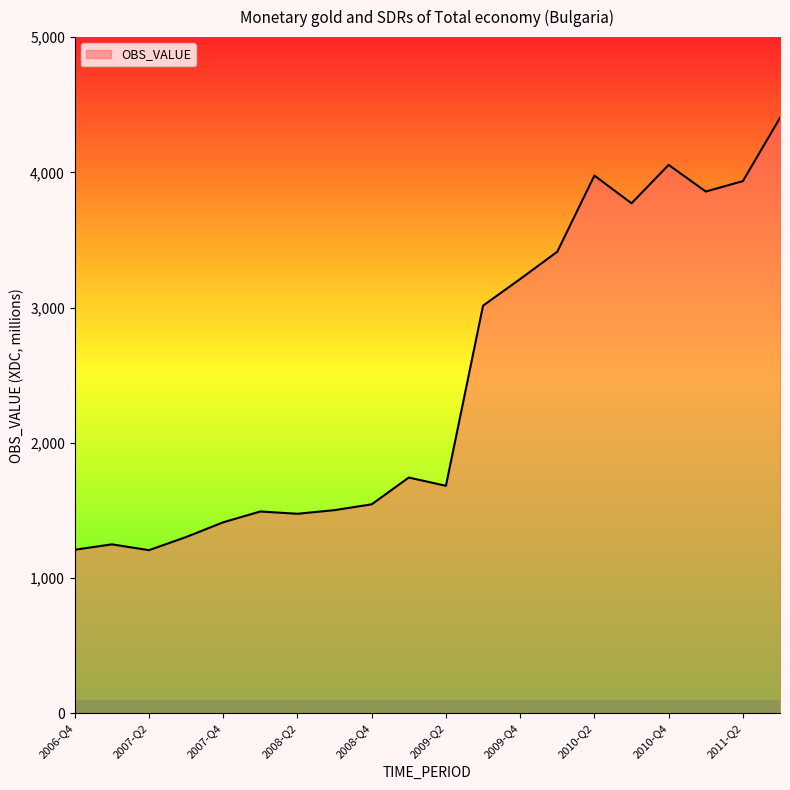

What is the maximum value shown in the chart?

4403